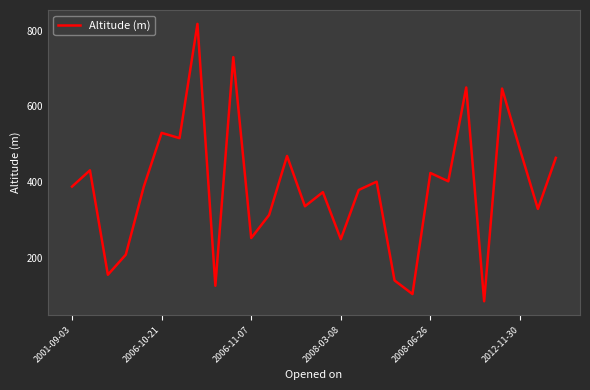

What is the difference between the maximum and minimum values?

733.0